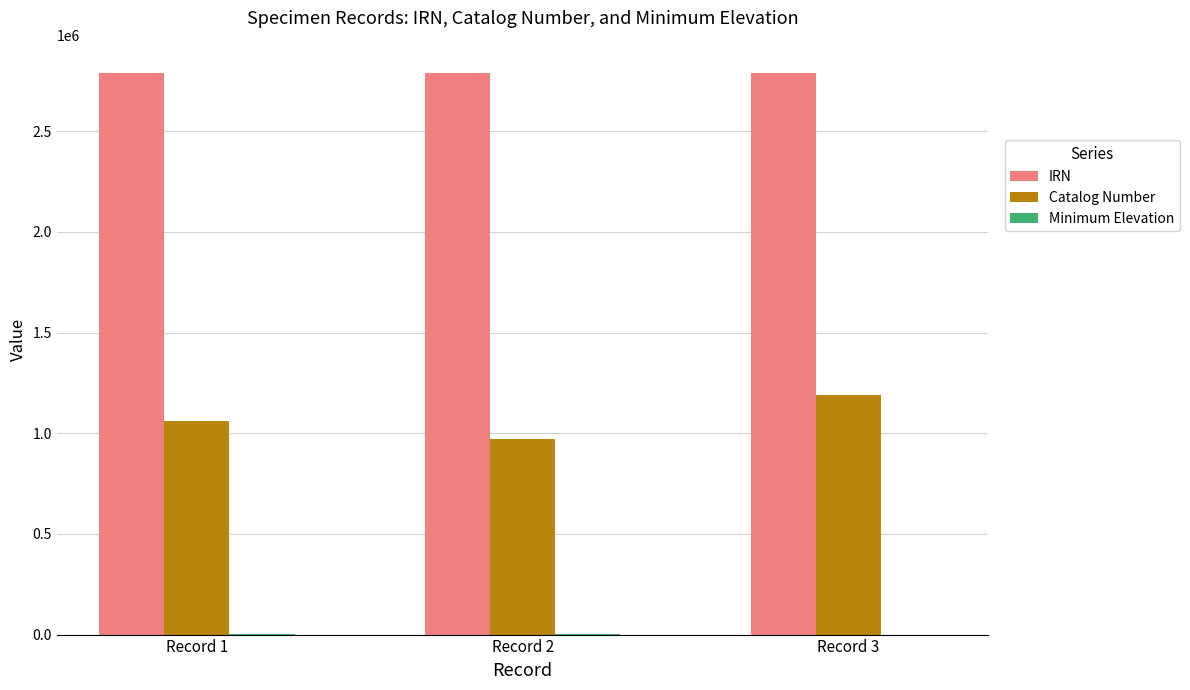

The value of Catalog Number at Record 2 is 969028. True or false?

True